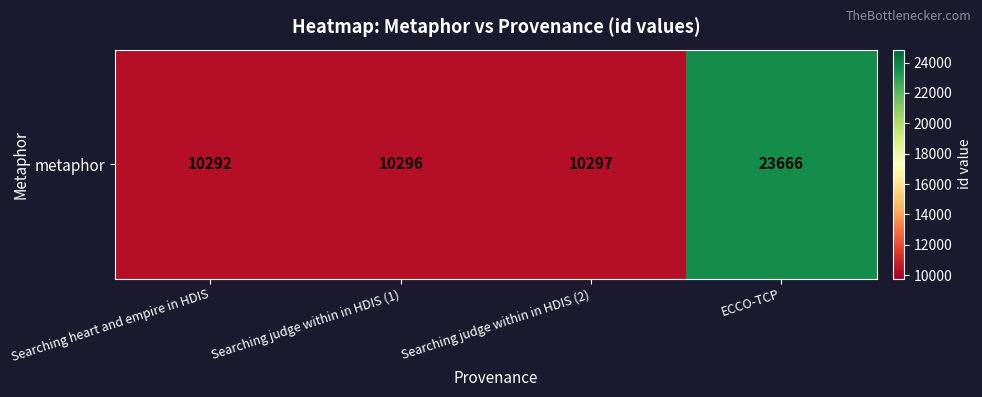

Reading right to left, transcribe all the data shown in this chart.

ECCO-TCP=23666	Searching judge within in HDIS (2)=10297	Searching judge within in HDIS (1)=10296	Searching heart and empire in HDIS=10292